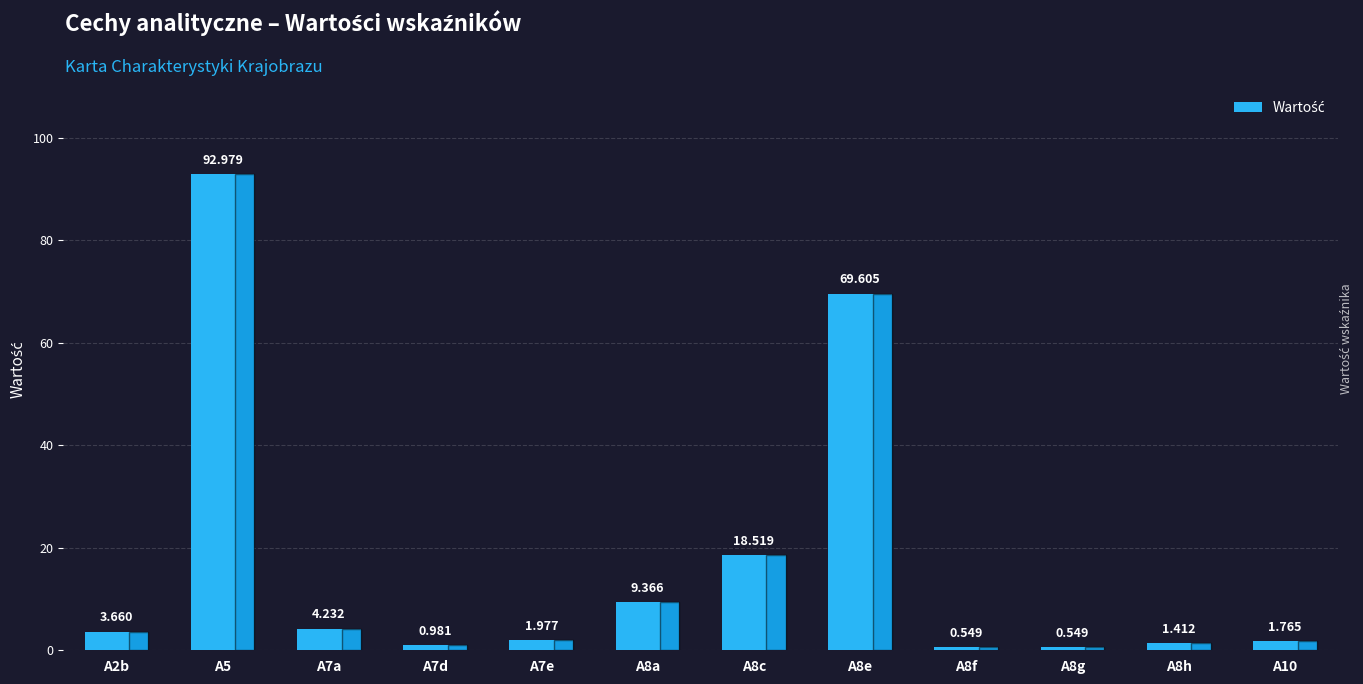

Are the bars horizontal?

No